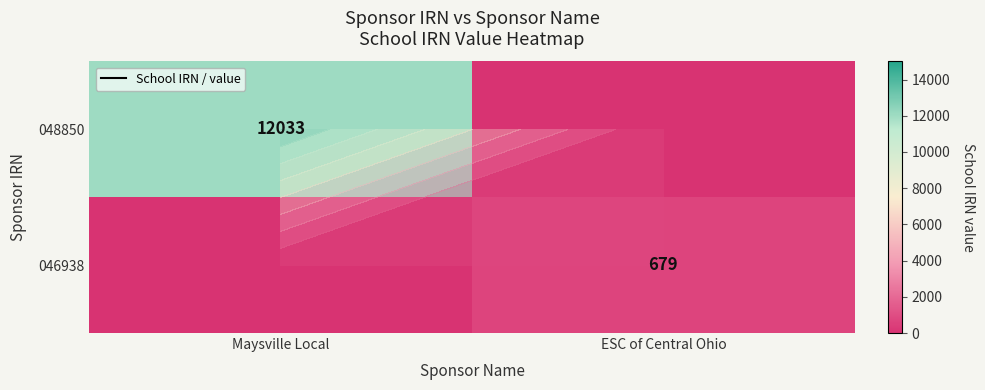

Rank the series by their average value, from highest to lowest.

048850, 046938